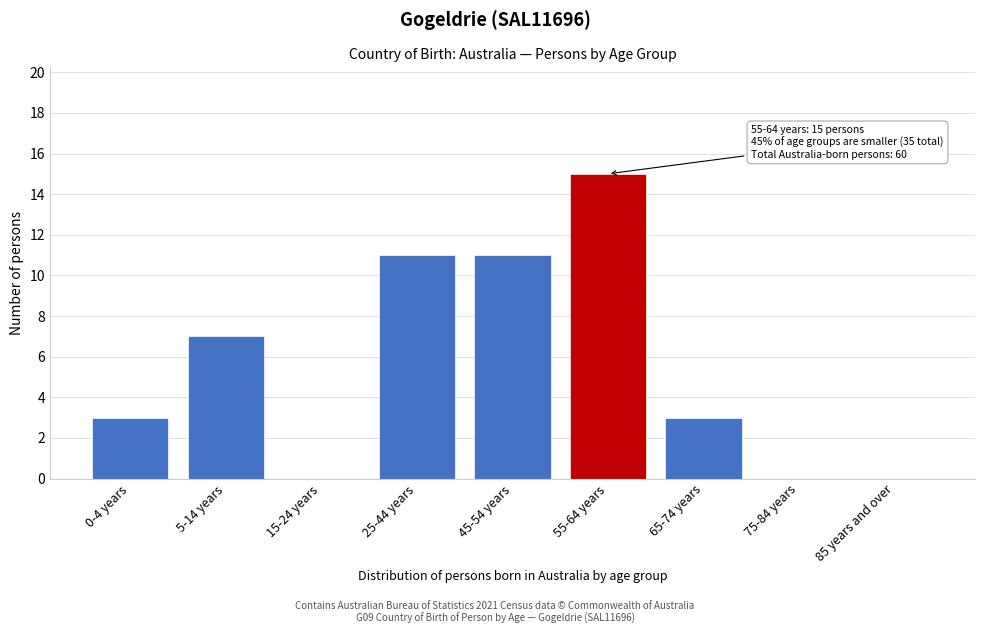

Reading left to right, list all the values displayed in this chart.

0-4 years=3	5-14 years=7	15-24 years=0	25-44 years=11	45-54 years=11	55-64 years=15	65-74 years=3	75-84 years=0	85 years and over=0